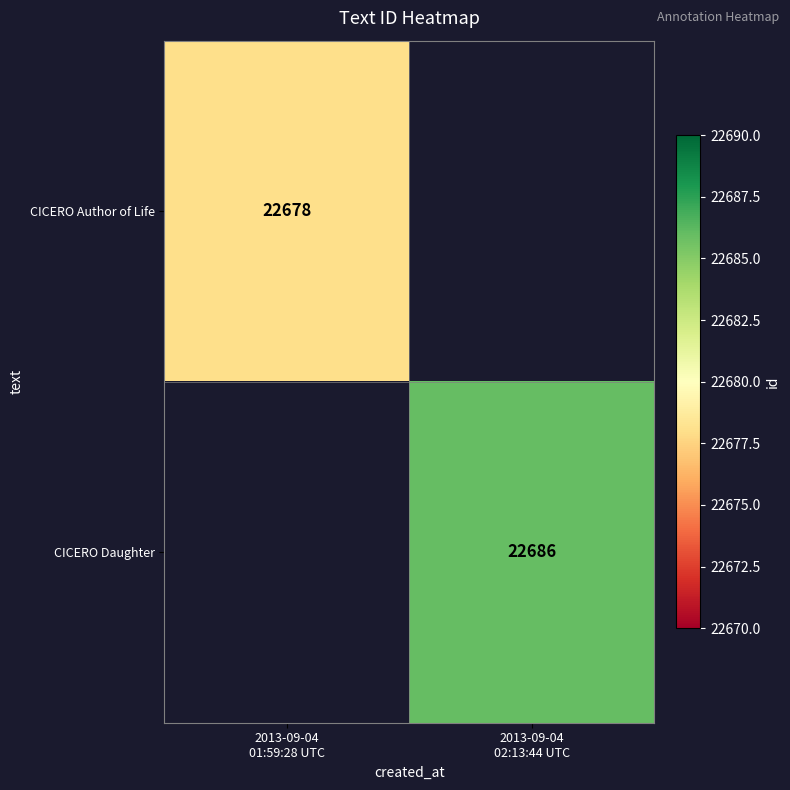

True or false: CICERO Author of Life has a value of 32255.3 at 2013-09-04 01:59:28 UTC.

False